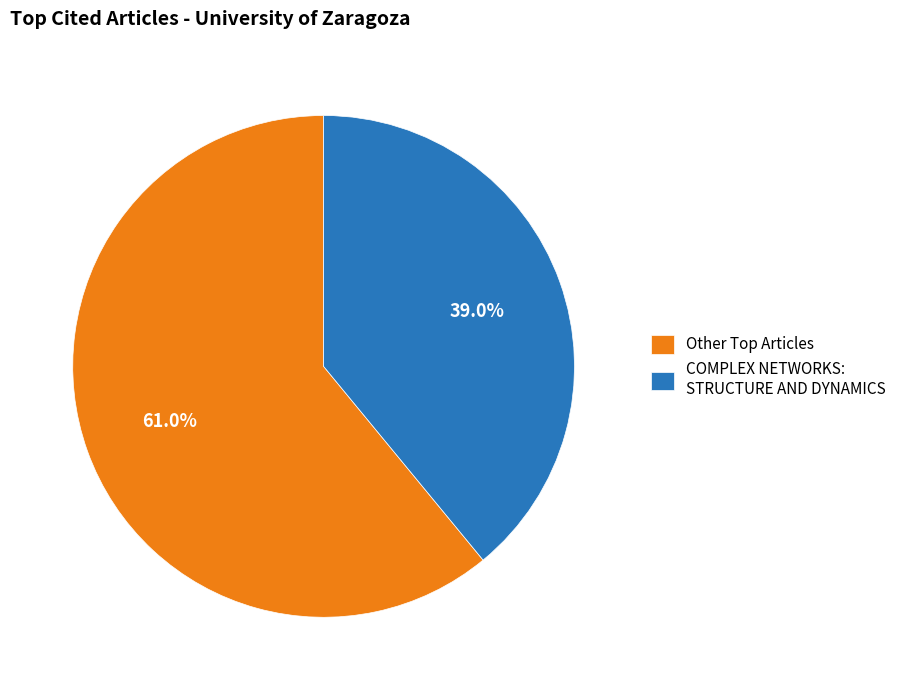

True or false: COMPLEX NETWORKS: STRUCTURE AND DYNAMICS accounts for 39% of the total.

True